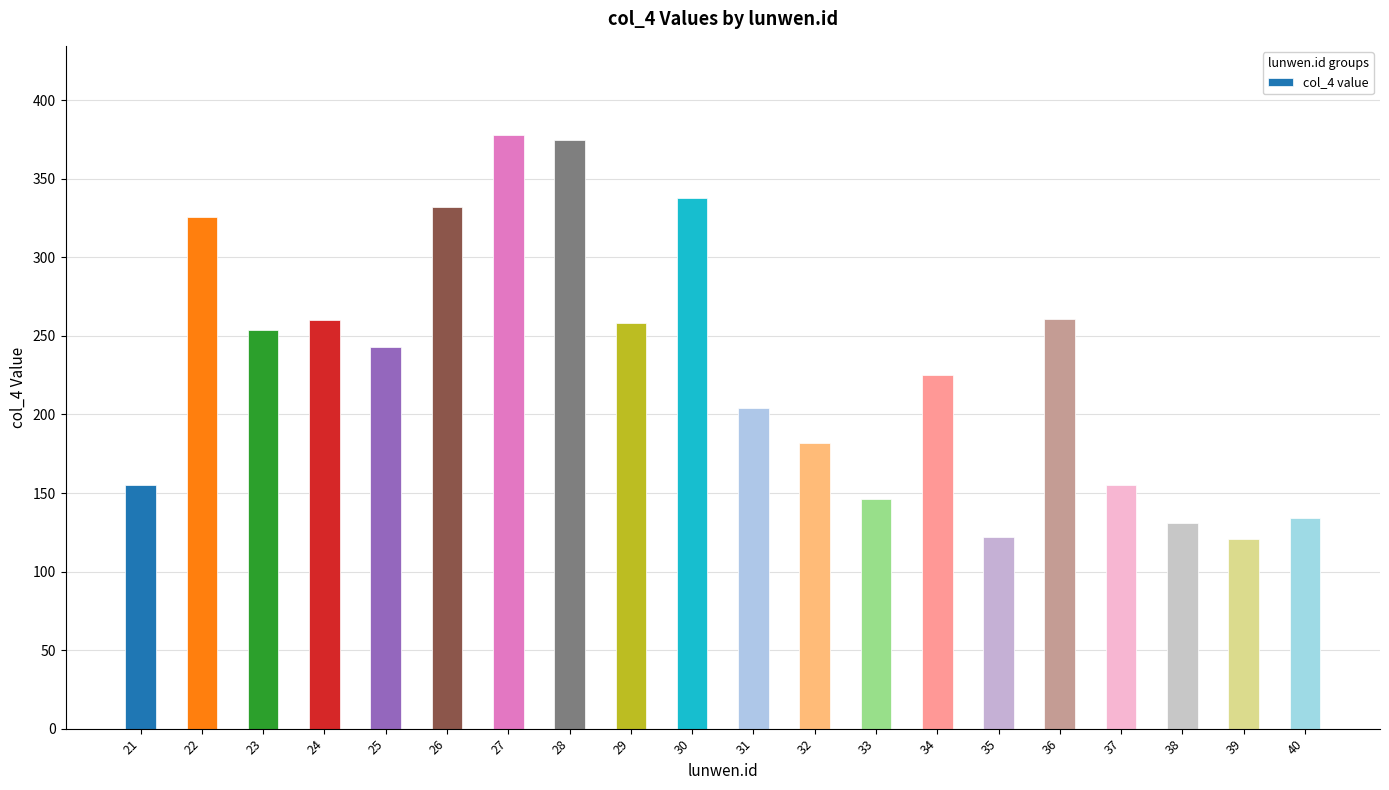

How many data points does each series have?

20